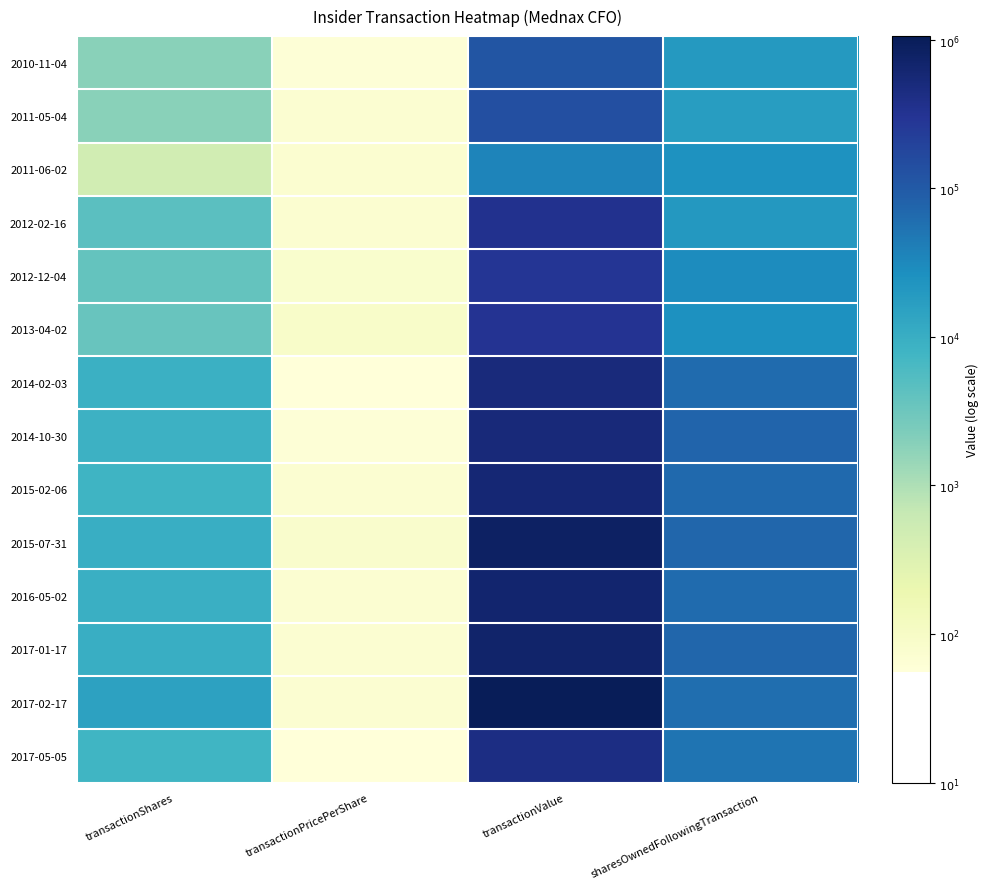

List the series in order of their peak value, highest first.

2017-02-17, 2015-07-31, 2017-01-17, 2016-05-02, 2015-02-06, 2014-10-30, 2014-02-03, 2017-05-05, 2012-02-16, 2013-04-02, 2012-12-04, 2011-05-04, 2010-11-04, 2011-06-02